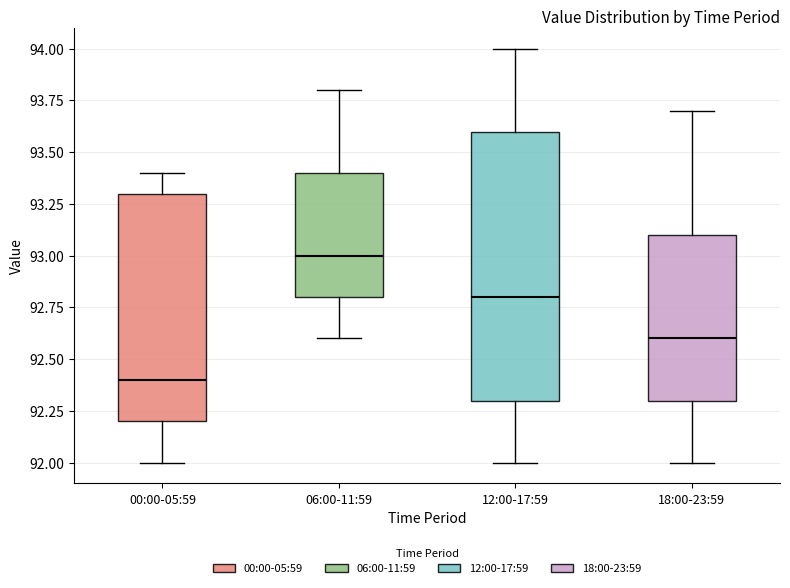

Reading left to right, transcribe this box plot: for each box, give where its median line is, the range the box spans, and where its two whiskers end, as read against the y-axis. The values are not printed on the chart, so give them approximately, as read against the axis.

00:00-05:59: median 92.4, box 92.2 to 93.3, whiskers 92.0 to 93.4
06:00-11:59: median 93.0, box 92.8 to 93.4, whiskers 92.6 to 93.8
12:00-17:59: median 92.8, box 92.3 to 93.6, whiskers 92.0 to 94.0
18:00-23:59: median 92.6, box 92.3 to 93.1, whiskers 92.0 to 93.7